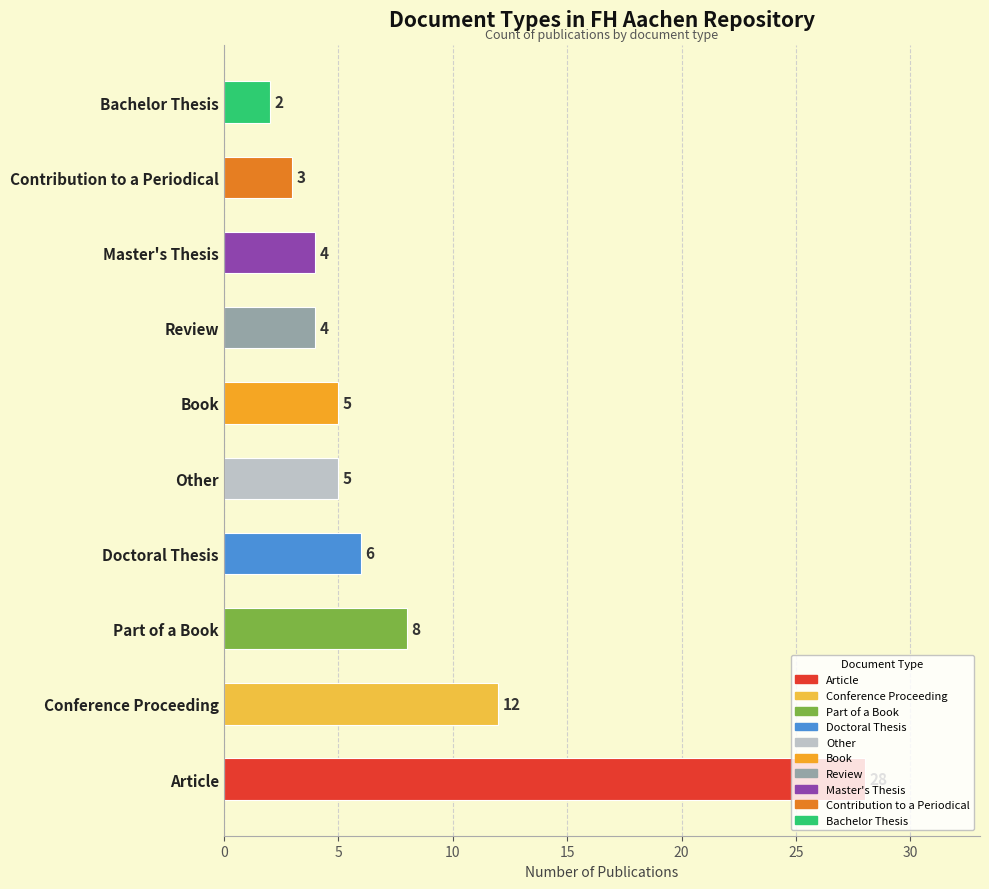

Are the bars horizontal?

Yes